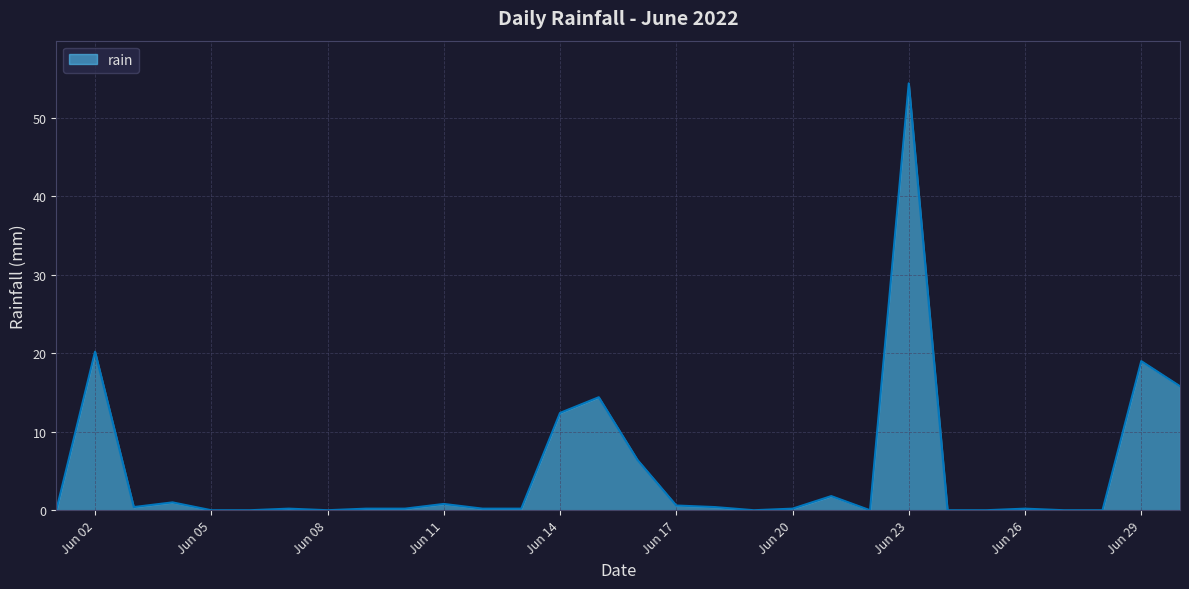

What is the greatest value displayed?

54.4